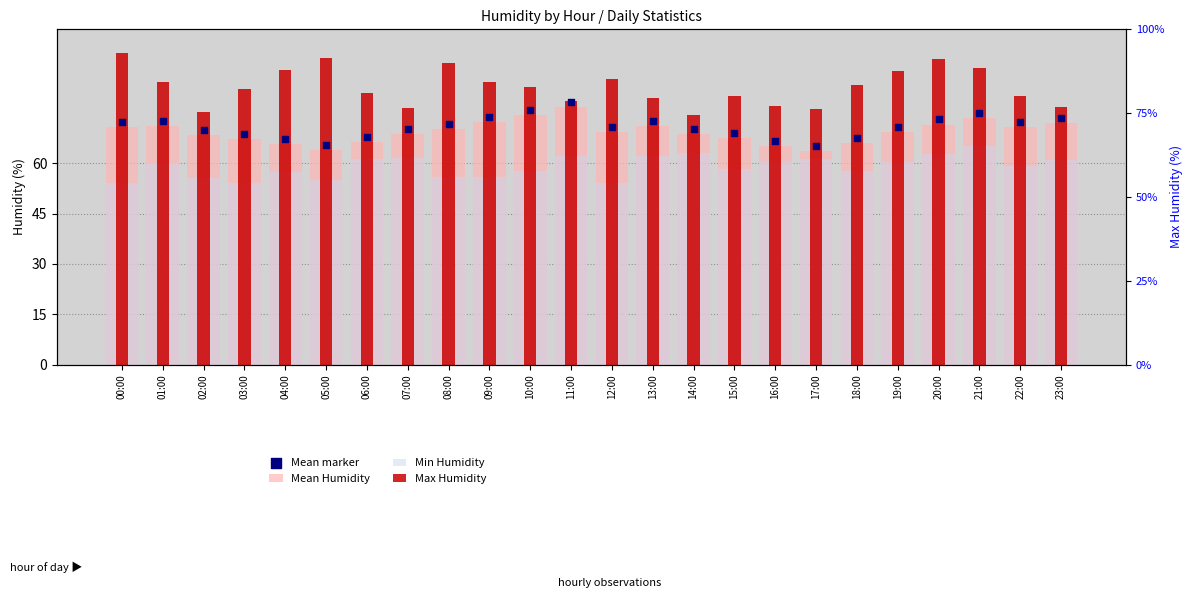

Which series contains the lowest Y value?

Min Humidity